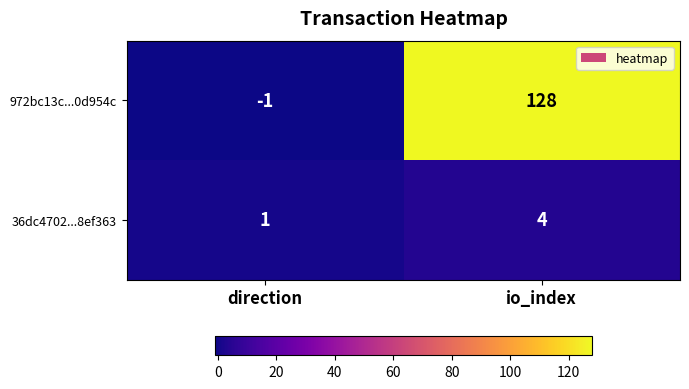

The value of 972bc13c...0d954c at direction is -1. True or false?

True